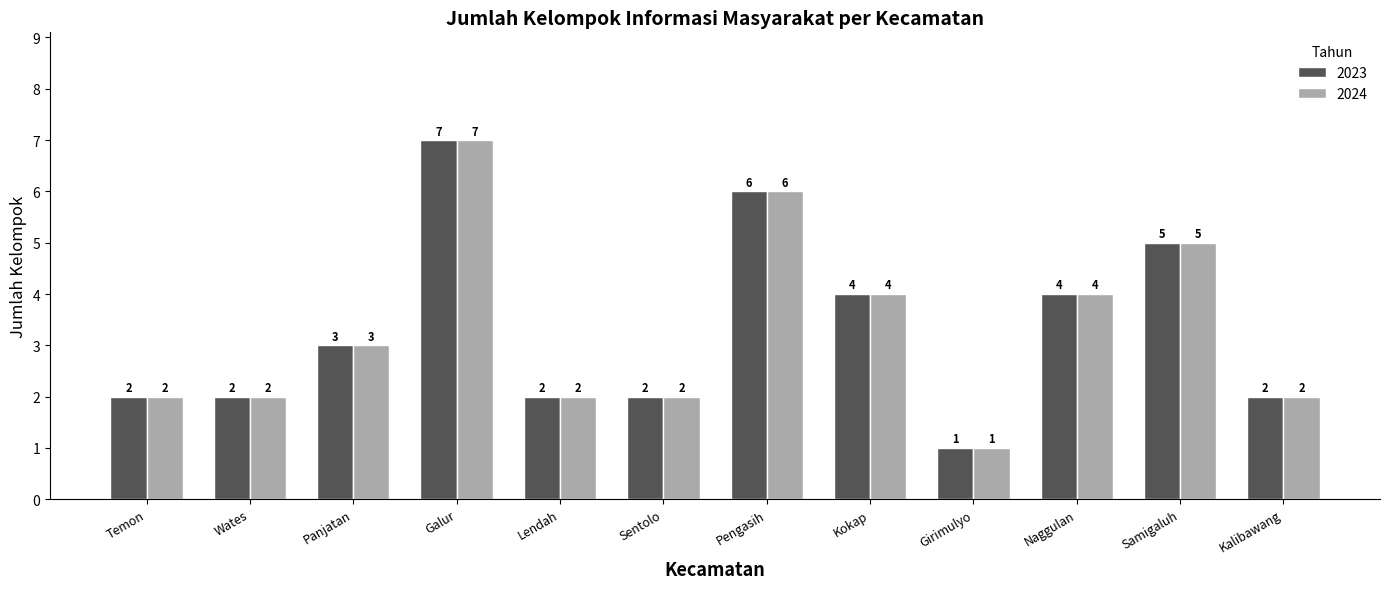

What is the average value of the 2024 series?

3